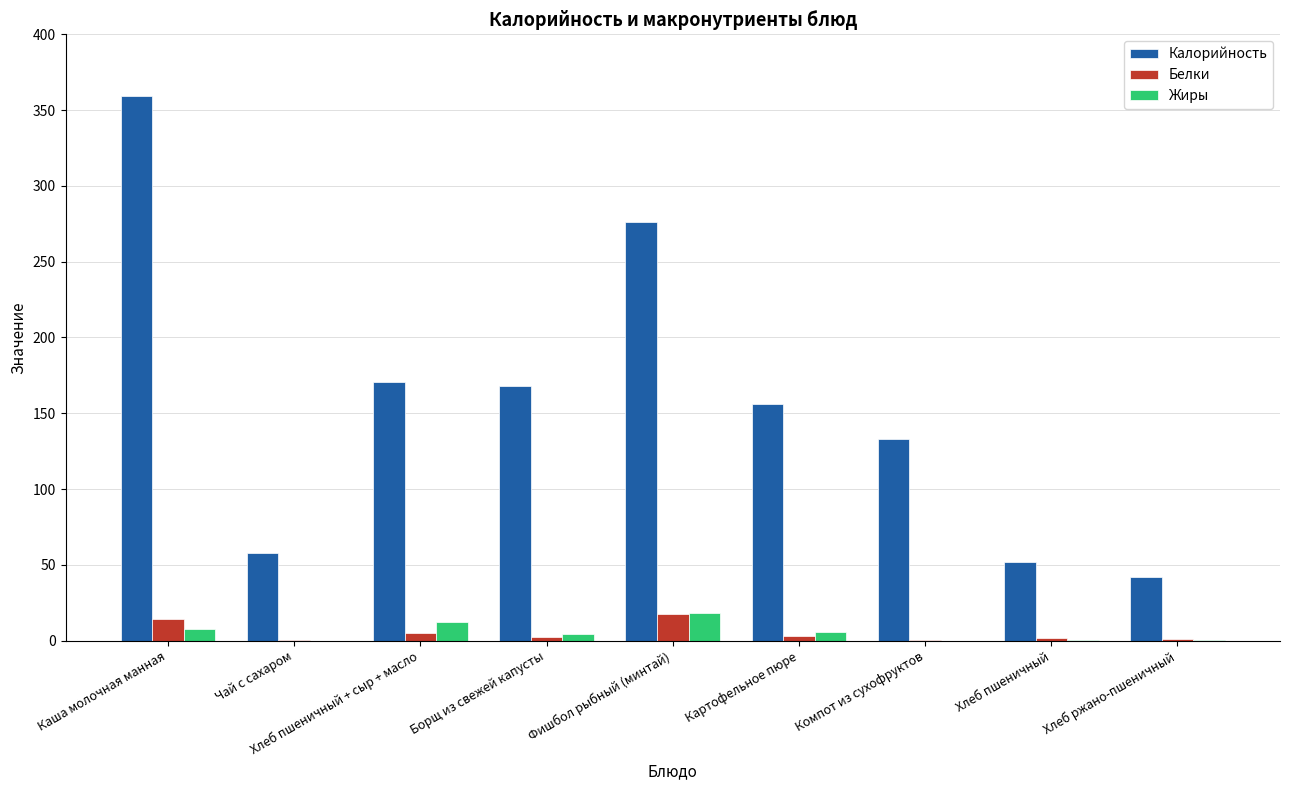

What is the maximum value shown in the chart?

359.0